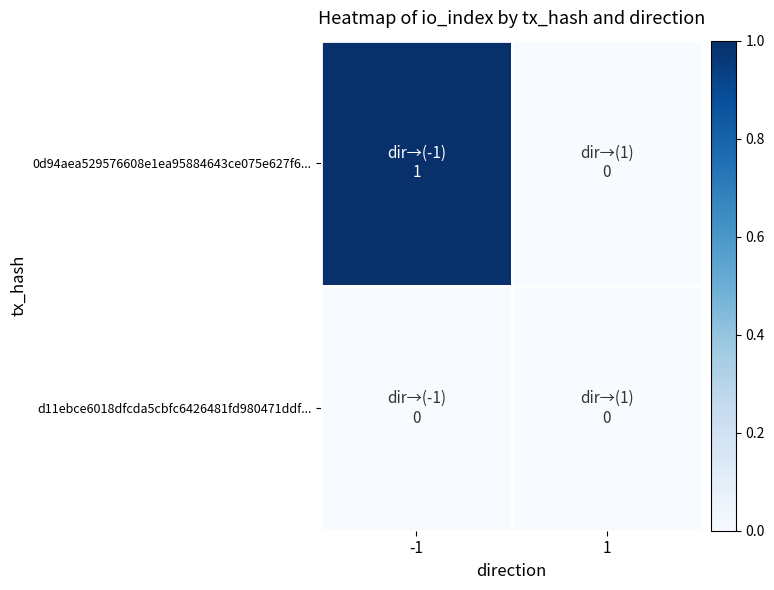

At how many categories does at least one series exceed 0?

1